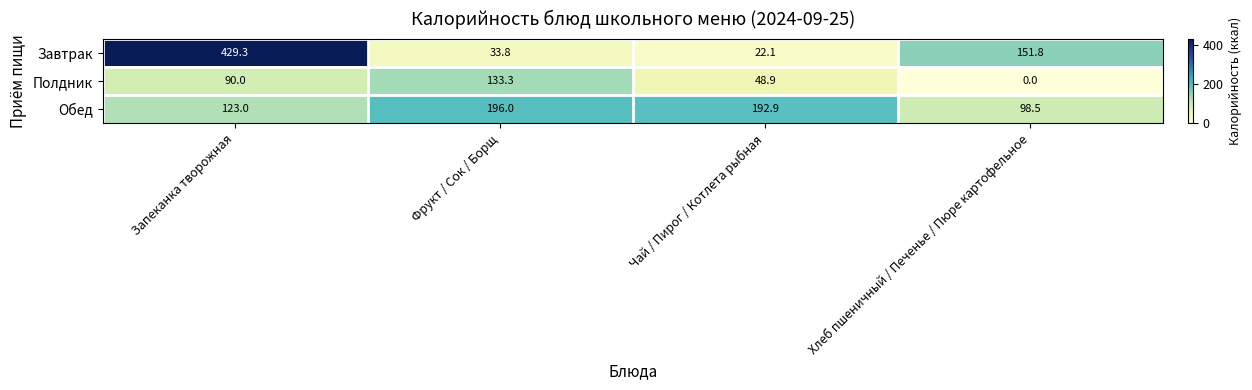

Count the number of data series in this chart.

3